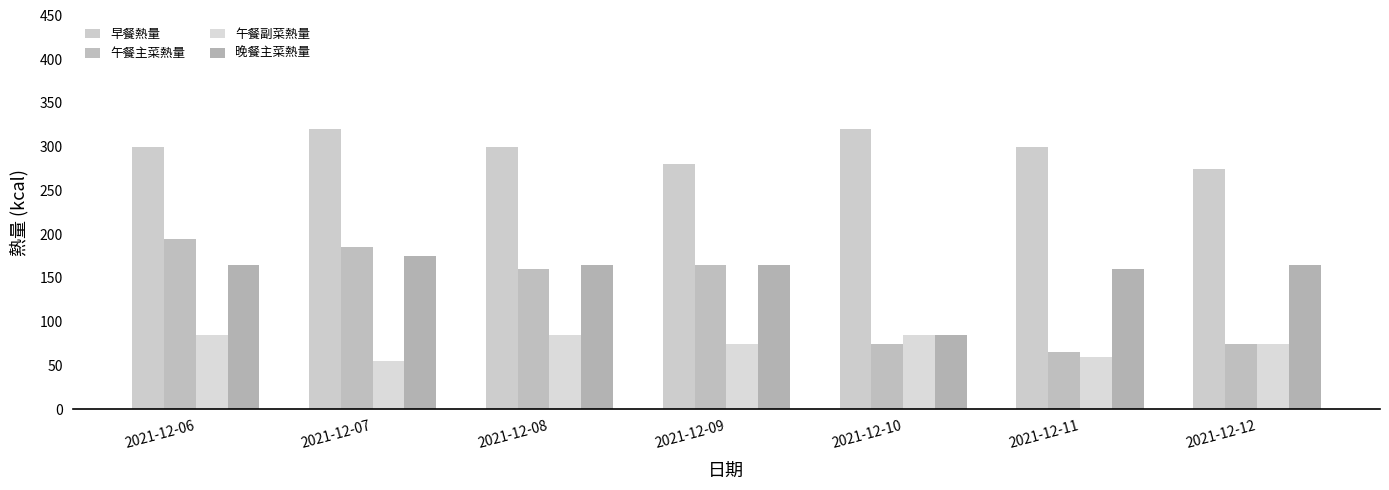

At how many categories does at least one series exceed 306?

2